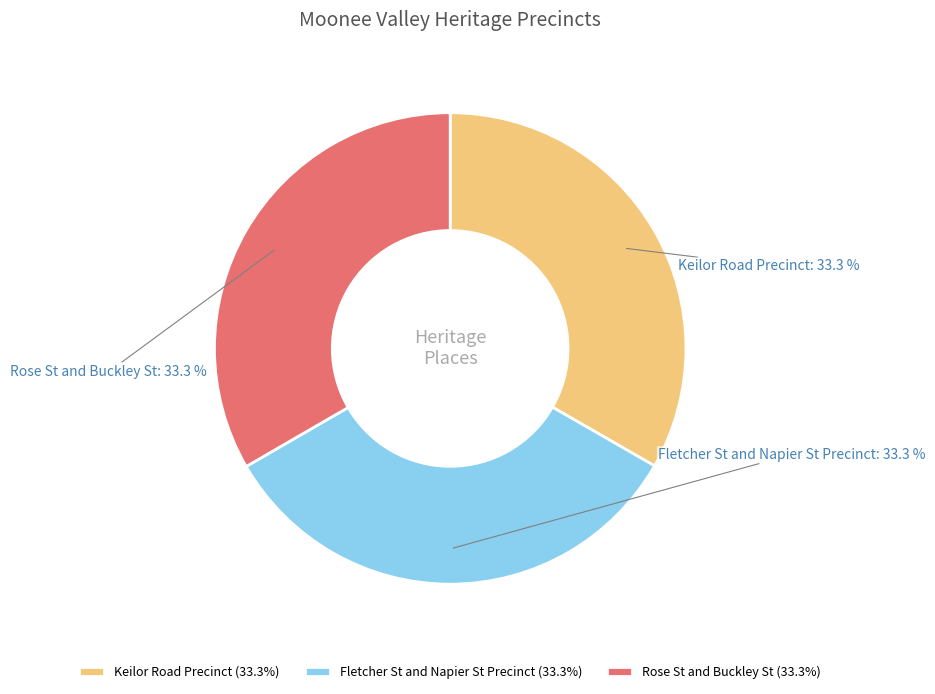

To the nearest percent, what percentage of the pie is Fletcher St and Napier St Precinct?

33%